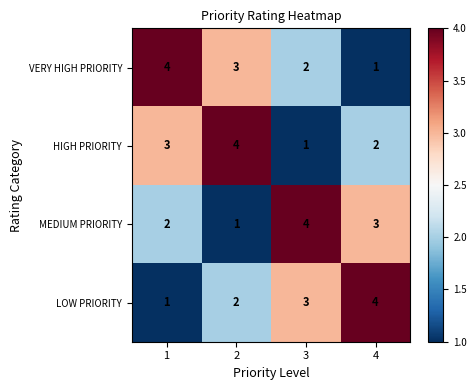

Reading left to right, transcribe all the data shown in this chart.

VERY HIGH PRIORITY: 1=4	2=3	3=2	4=1
HIGH PRIORITY: 1=3	2=4	3=1	4=2
MEDIUM PRIORITY: 1=2	2=1	3=4	4=3
LOW PRIORITY: 1=1	2=2	3=3	4=4